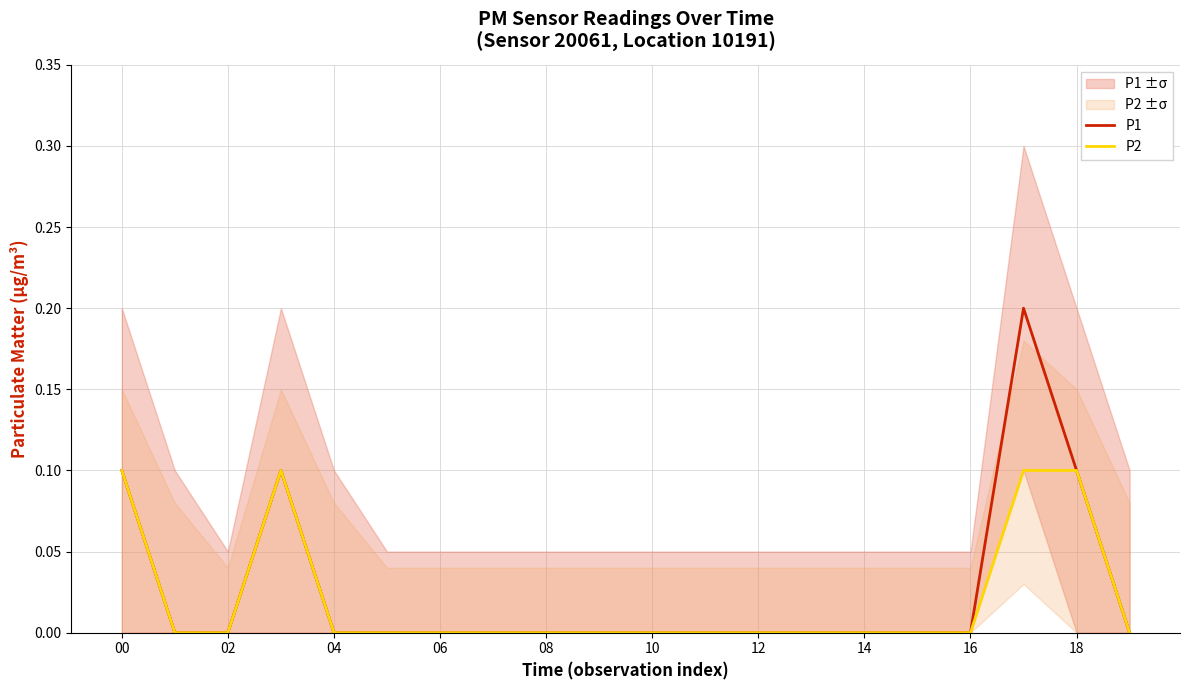

Rank the series by their average value, from highest to lowest.

P1, P2